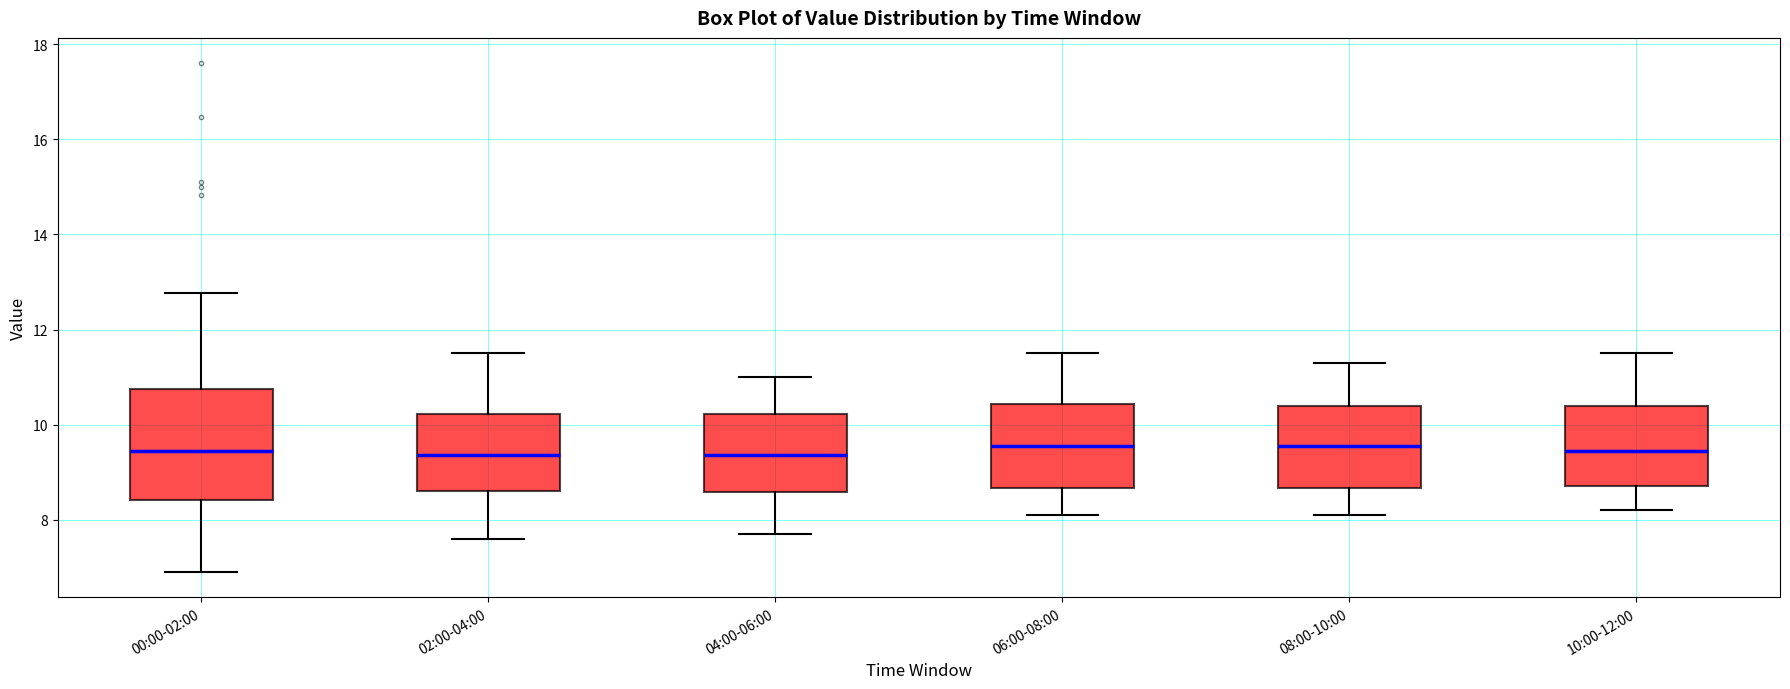

Which box is the tallest, from its lower edge to its upper edge?

00:00-02:00